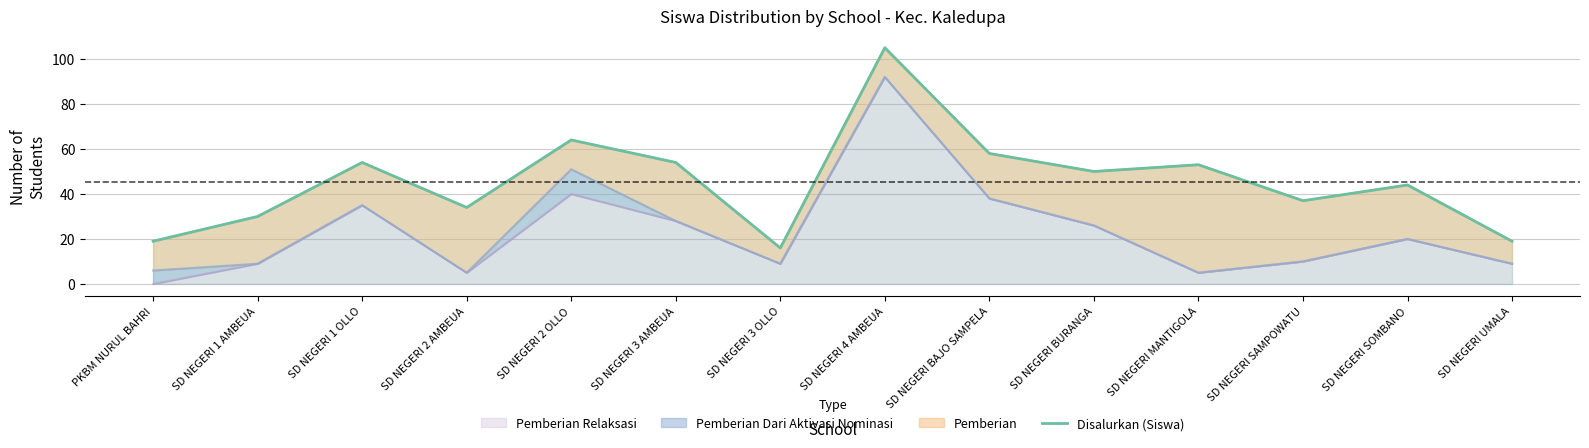

Which has a higher value, PKBM NURUL BAHRI or SD NEGERI 1 AMBEUA?

SD NEGERI 1 AMBEUA